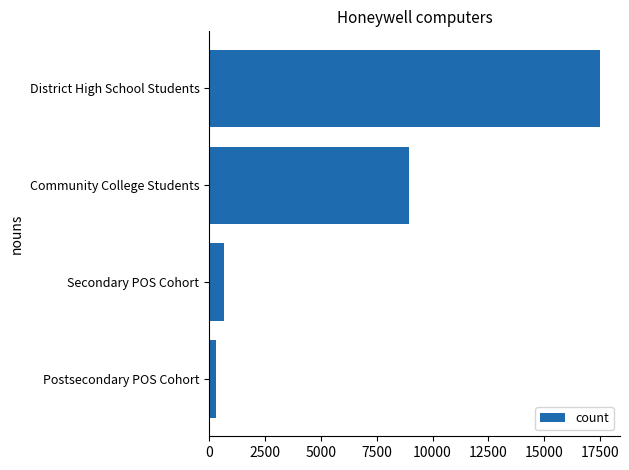

How many values are below 8945?

2